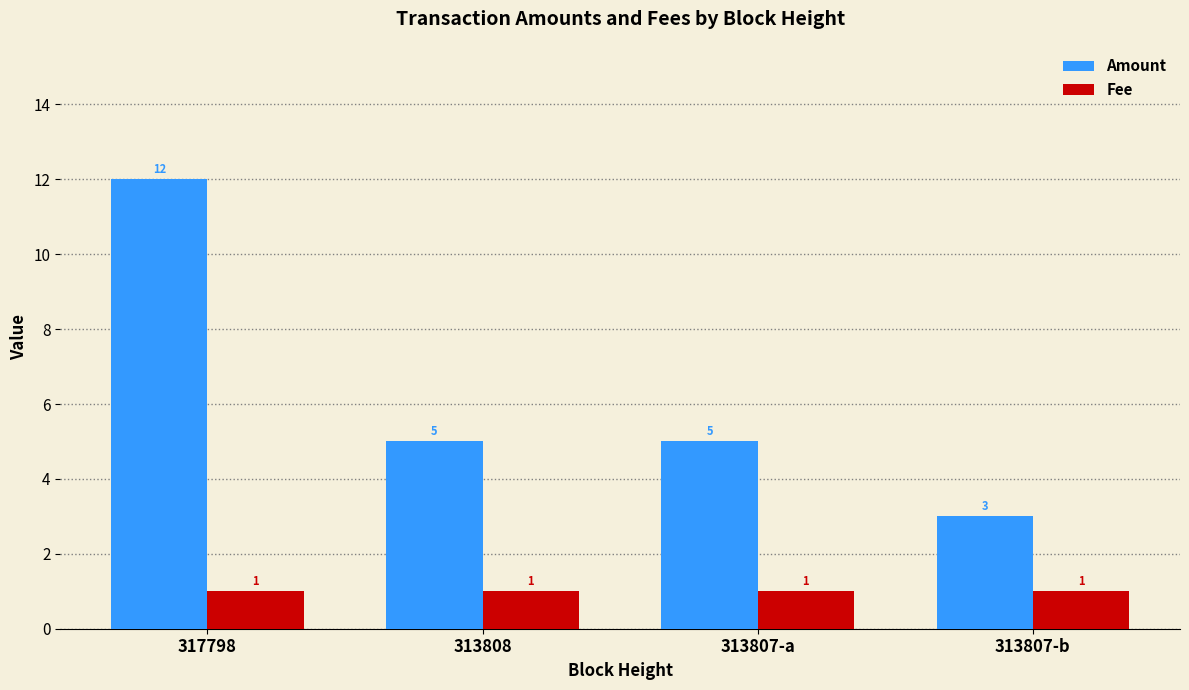

Reading right to left, transcribe all the data shown in this chart.

Amount: 313807-b=3	313807-a=5	313808=5	317798=12
Fee: 313807-b=1	313807-a=1	313808=1	317798=1